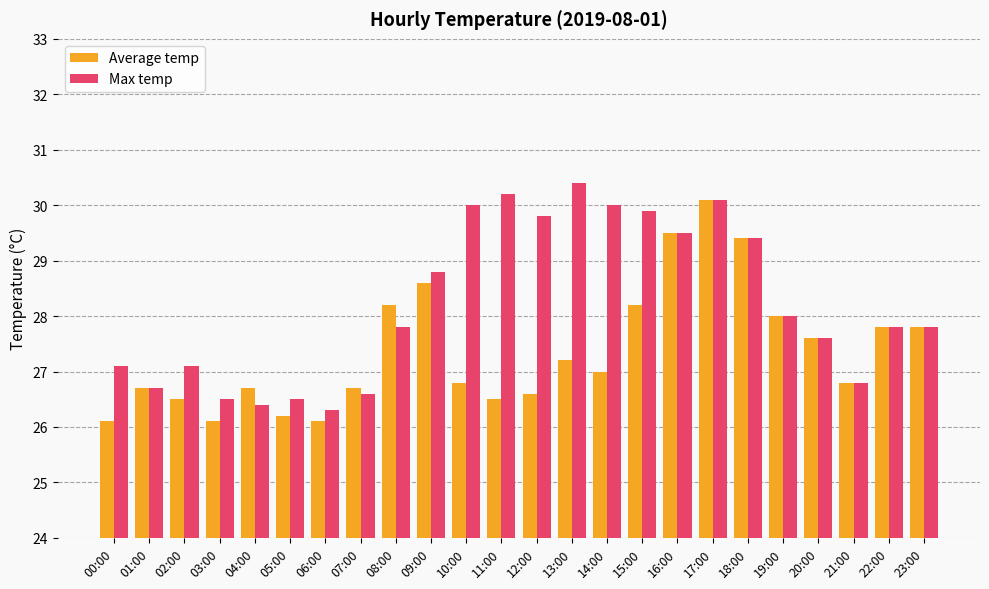

What is the label of the 20th bar from the right?

04:00